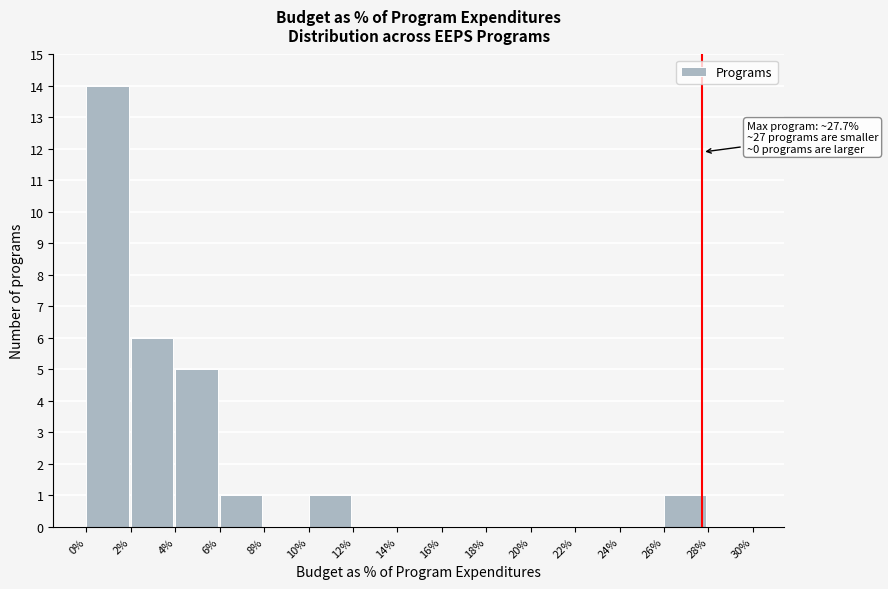

Reading left to right, what are all the values shown in this chart?

0%=14	2%=6	4%=5	6%=1	8%=0	10%=1	12%=0	14%=0	16%=0	18%=0	20%=0	22%=0	24%=0	26%=1	28%=0